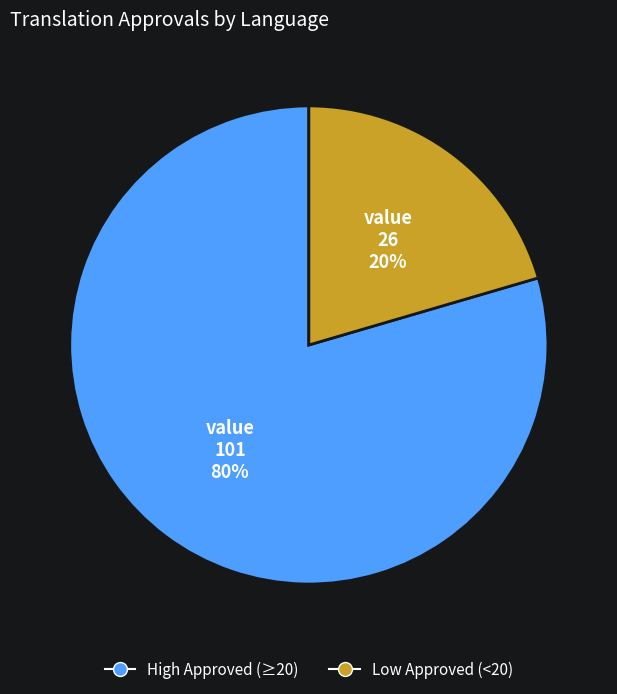

Which slice is the smallest?

Low Approved (<20)